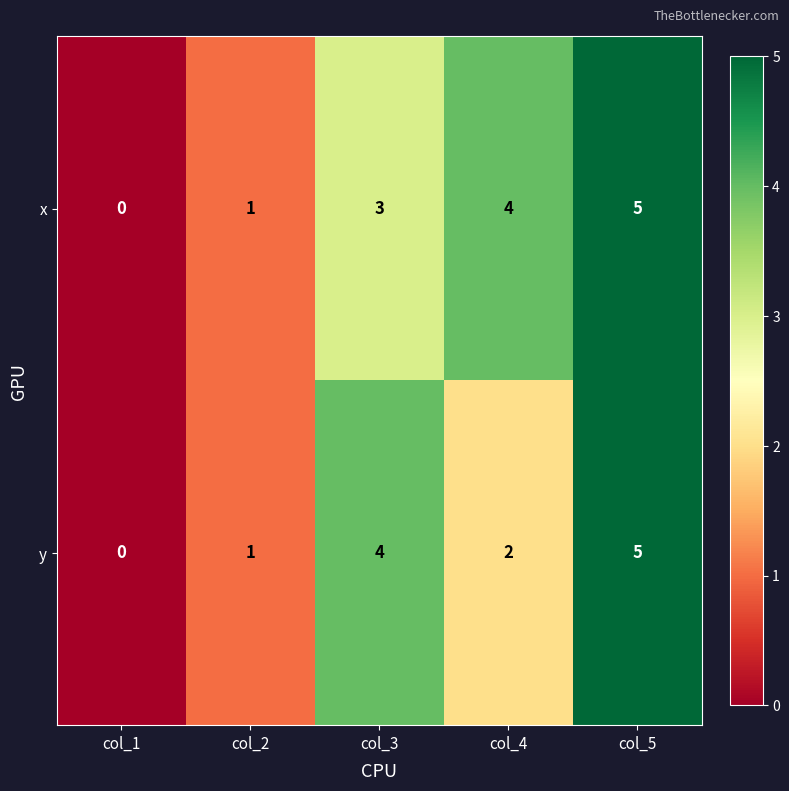

At which category is the sum across all series the highest?

col_5